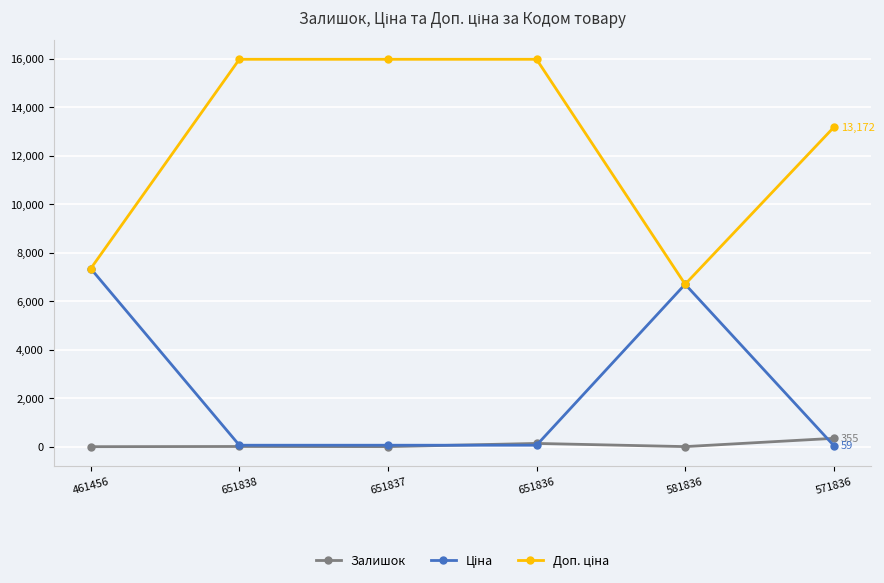

What is the difference between the second highest and minimum values in the Залишок series?

134.0